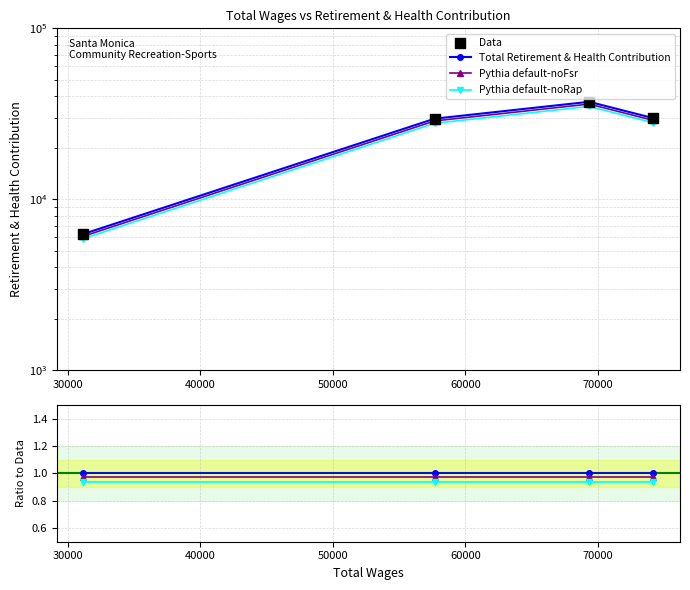

Which series has the largest total across all categories?

Data